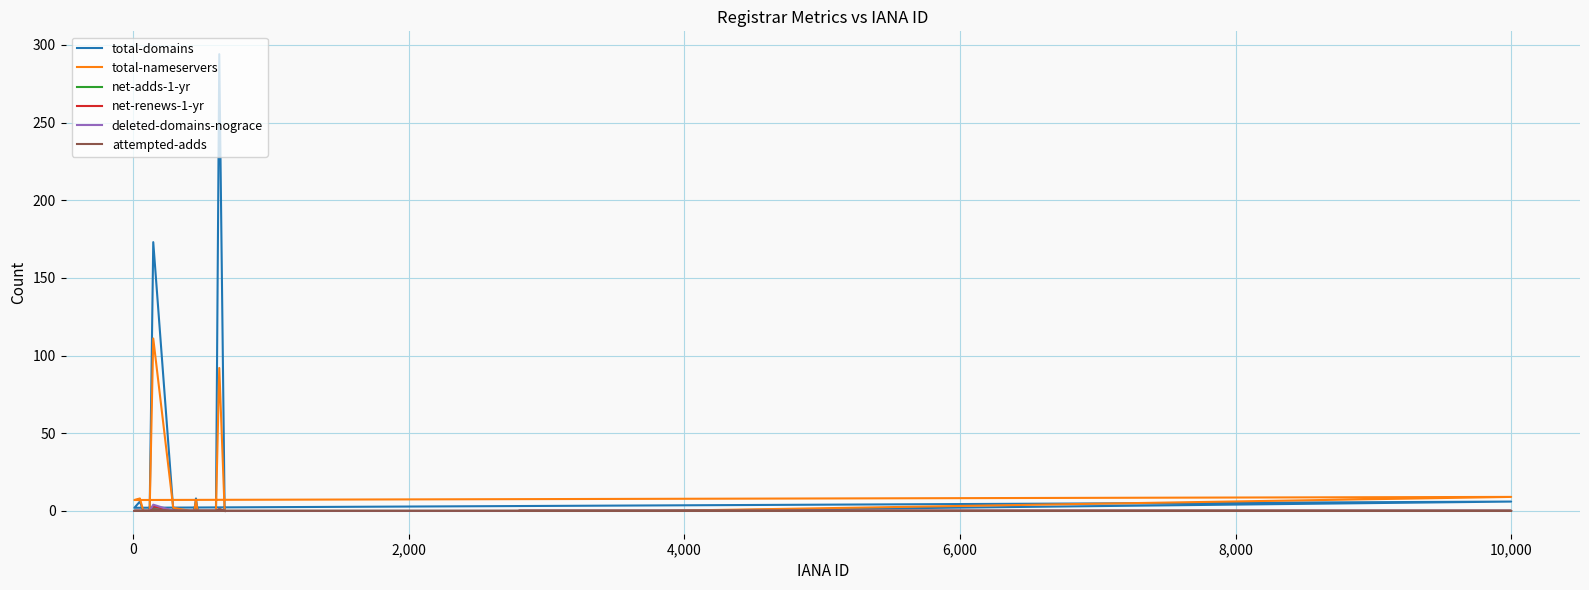

True or false: attempted-adds has more than 1 interior local peaks.

True